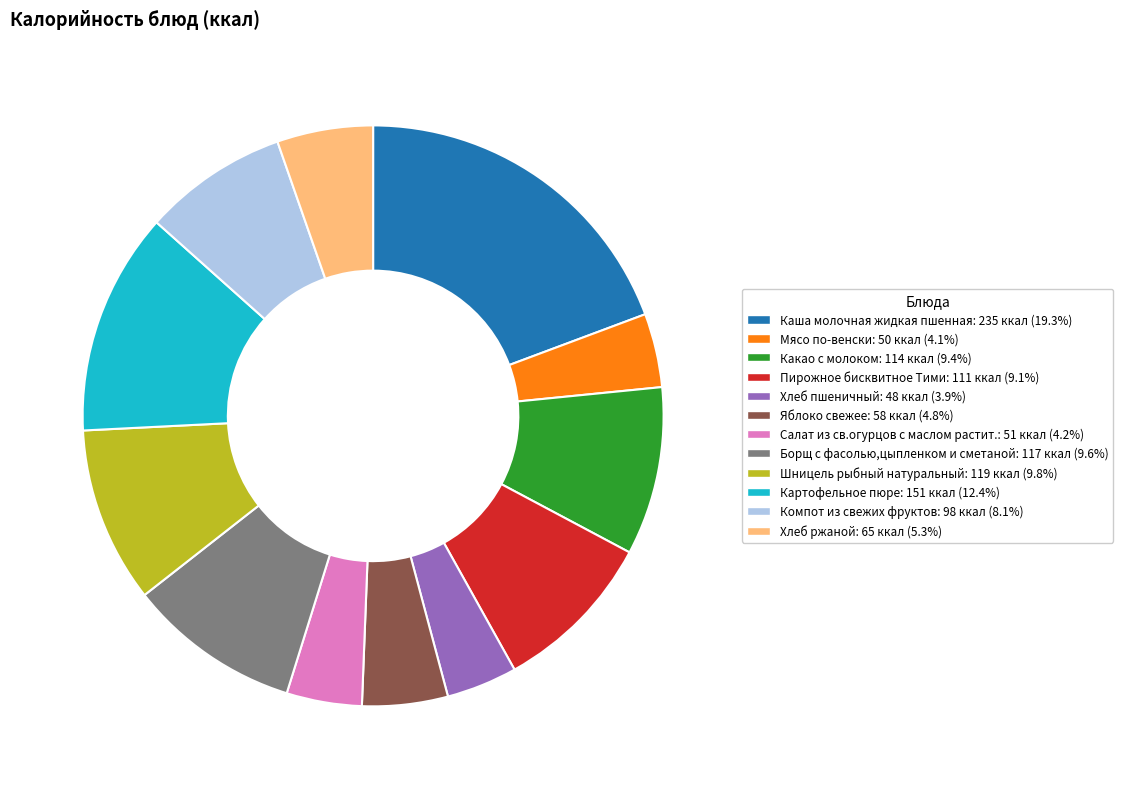

What is the largest slice in the pie chart?

Каша молочная жидкая пшенная